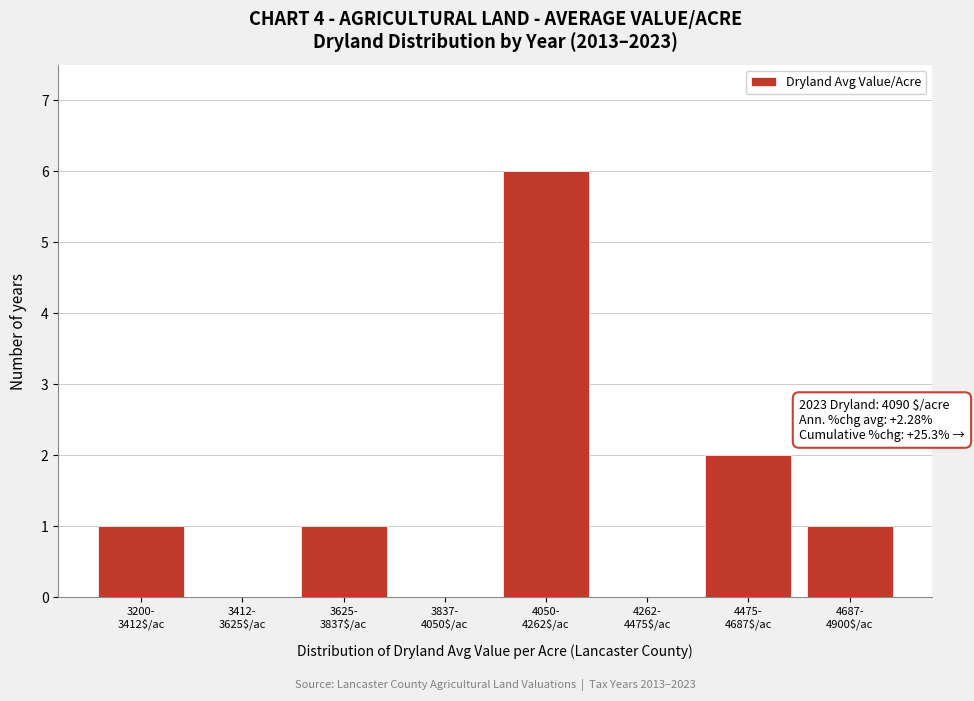

What is the maximum value shown in the chart?

6